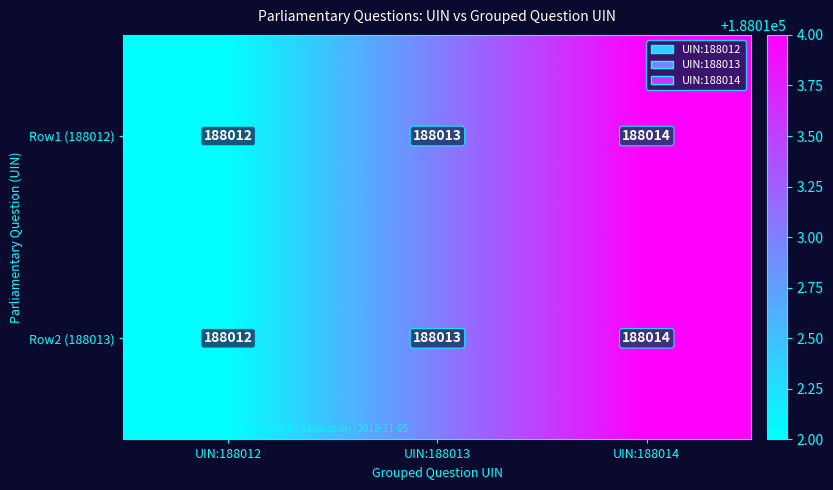

What value does the Row2 (188013) series have at UIN:188014?

188014